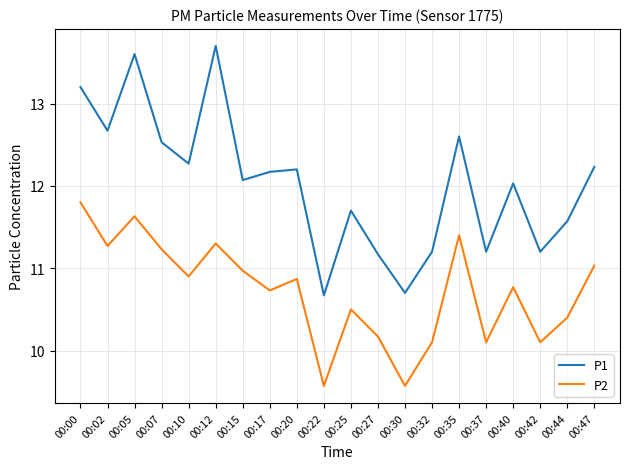

True or false: P2 and P1 cross at least once.

False